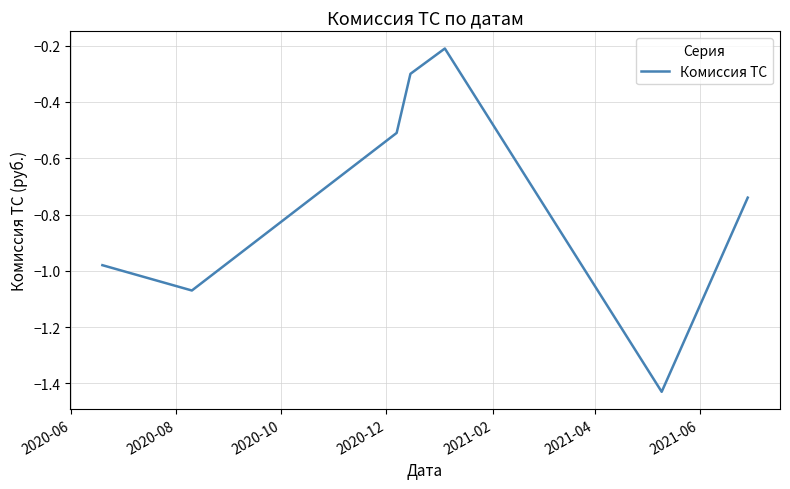

What is the maximum value shown in the chart?

-0.2